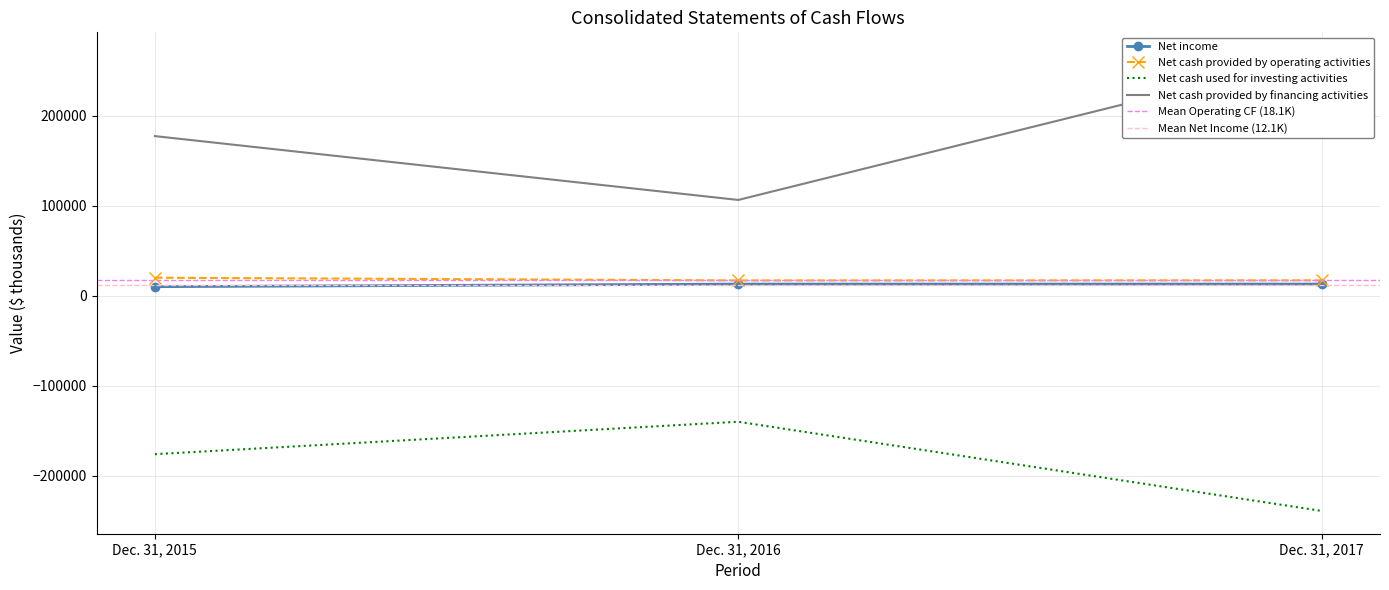

True or false: Net cash provided by operating activities has a value of 11426 at Dec. 31, 2017.

False